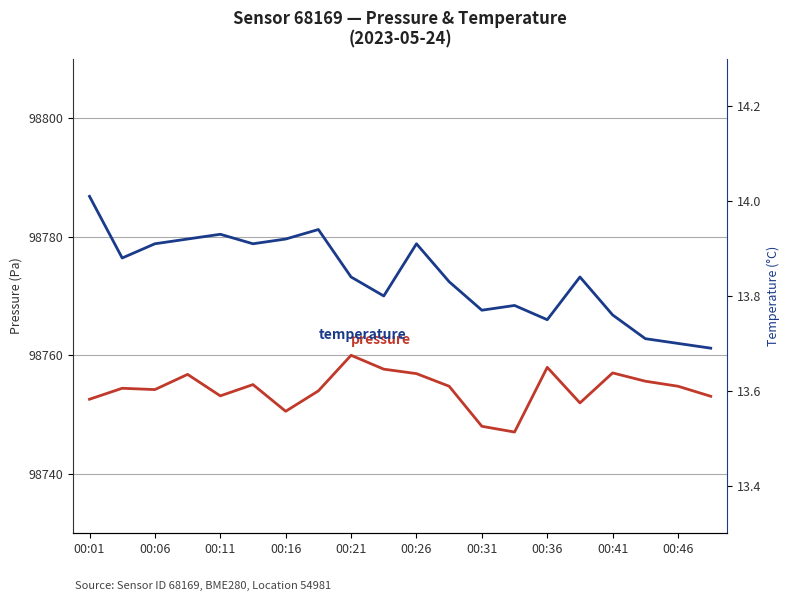

List the labels in order of temperature value, smallest first.

19, 18, 17, 14, 16, 12, 13, 00:46, 11, 00:41, 15, 00:06, 00:11, 00:26, 10, 00:16, 00:31, 00:21, 00:36, 00:01